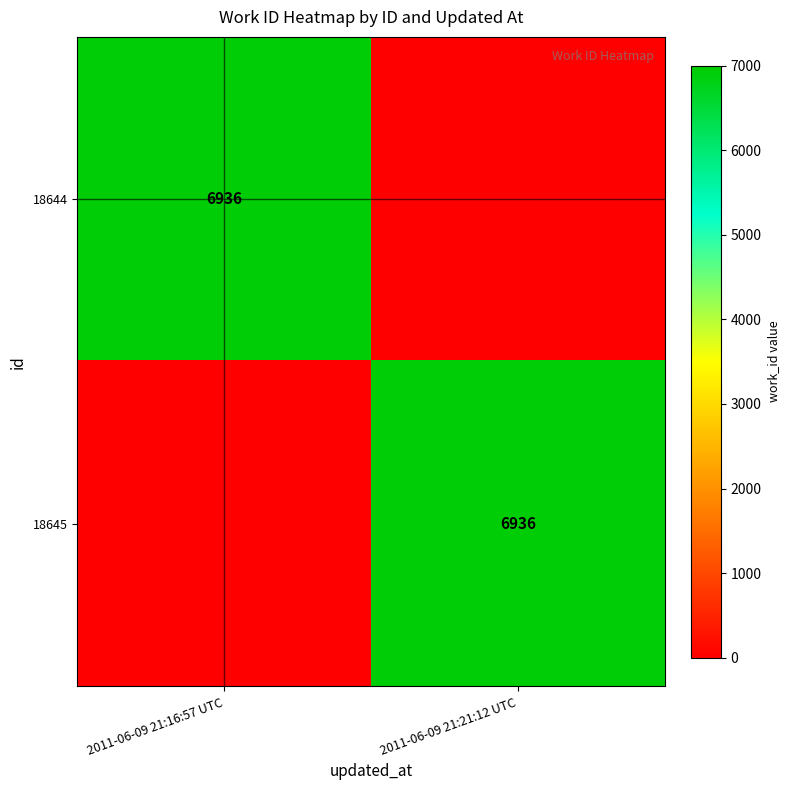

True or false: 18645 has a value of 11798 at 2011-06-09 21:21:12 UTC.

False